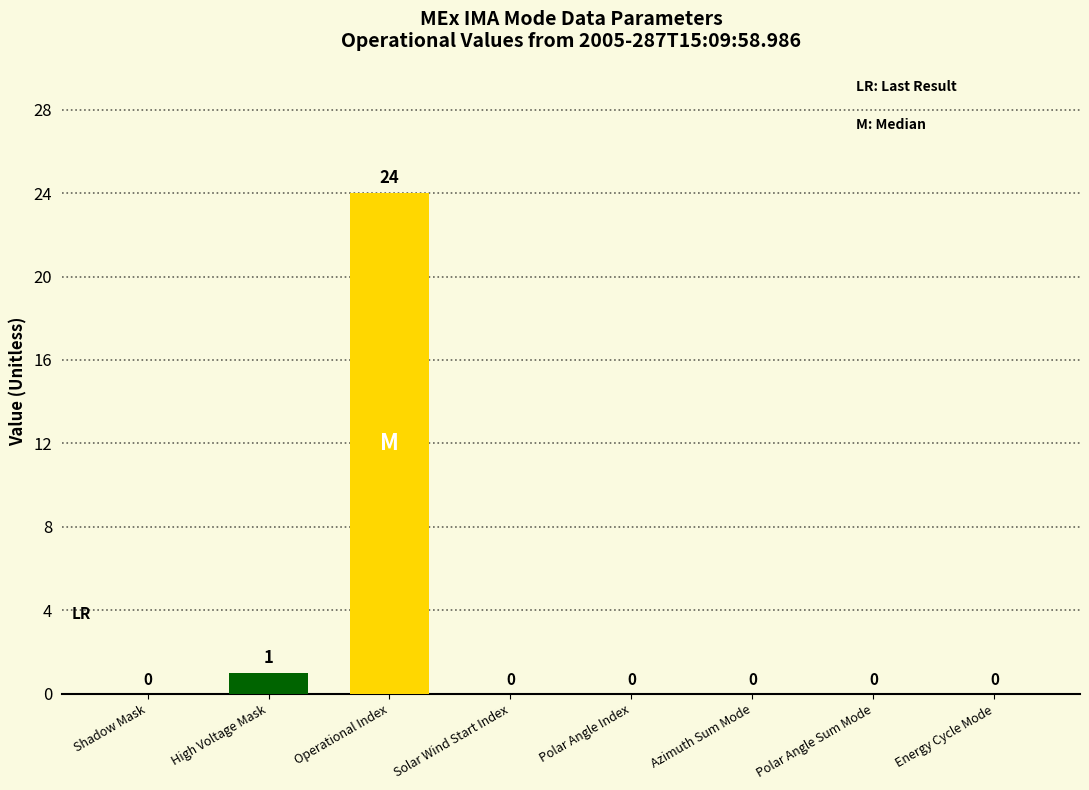

Reading left to right, list all the values displayed in this chart.

0	1	24	0	0	0	0	0